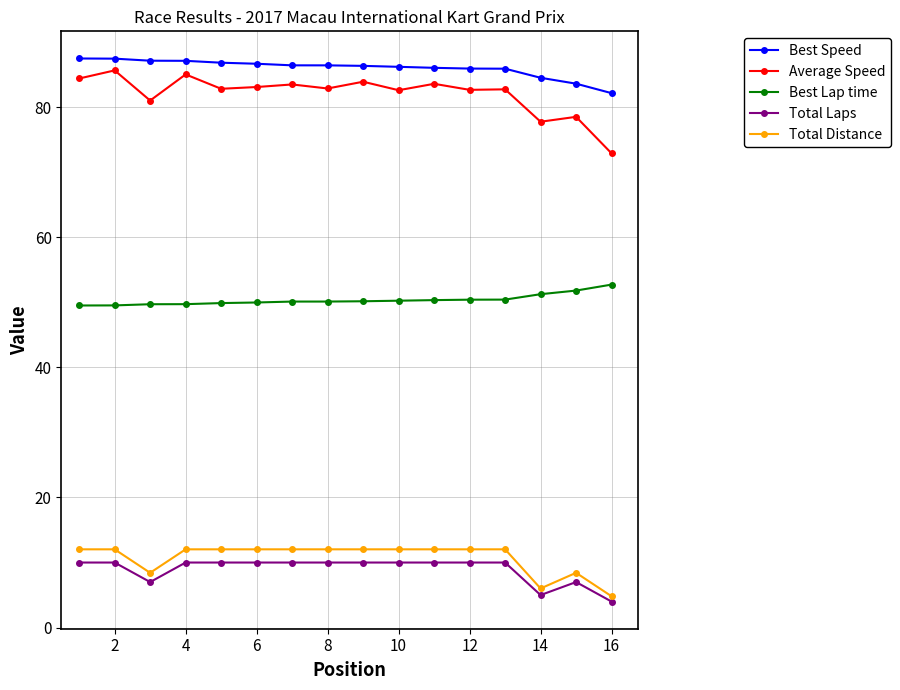

How many data points in Total Laps are less than 10?

4